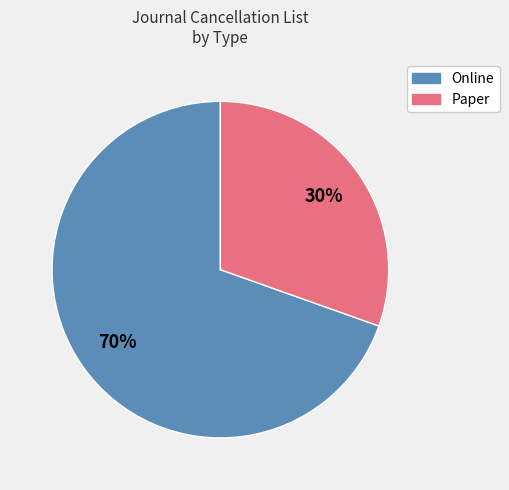

Do Online and Paper together represent more than half of the pie?

Yes